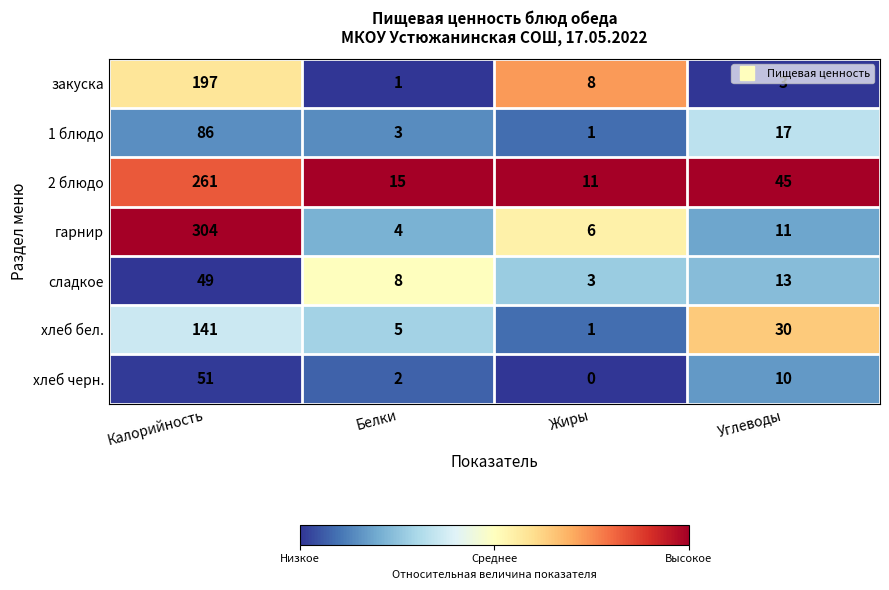

At Калорийность, list the series in order from largest to smallest.

гарнир, 2 блюдо, закуска, хлеб бел., 1 блюдо, хлеб черн., сладкое